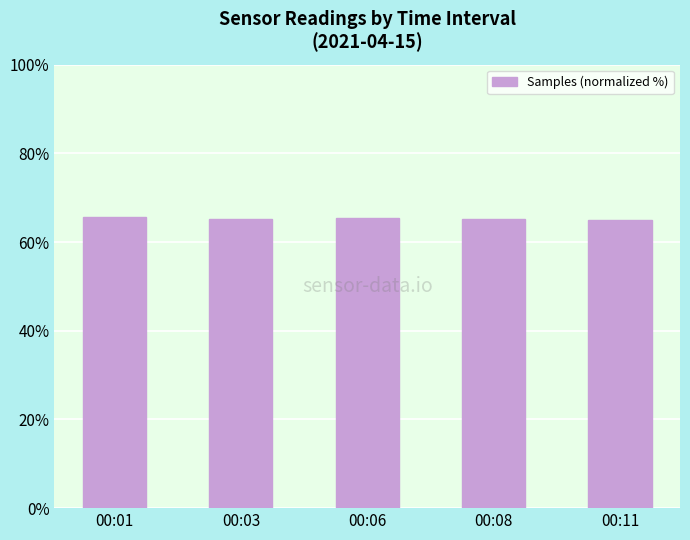

What is the ratio of the value at 00:08 to the value at 00:01?

1.0